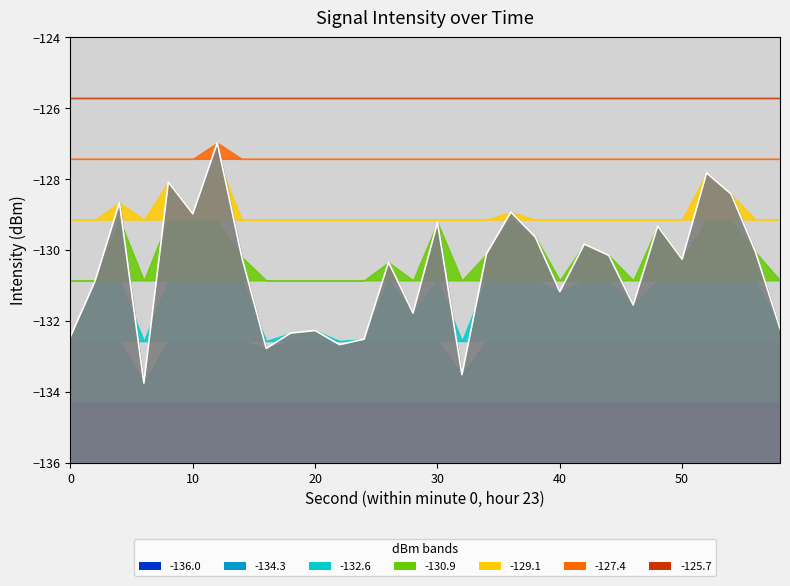

What is the difference between the maximum and minimum values?

6.8